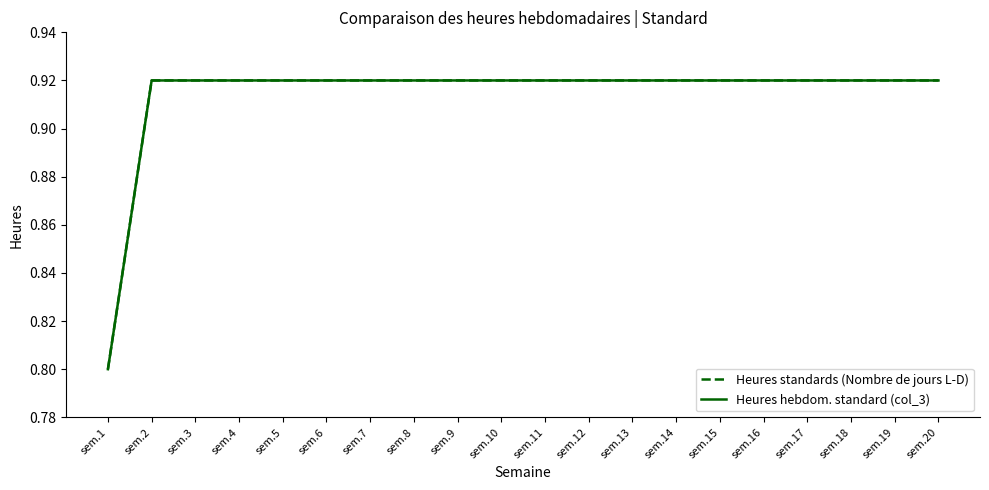

Is this an area chart (filled region under the line)?

No